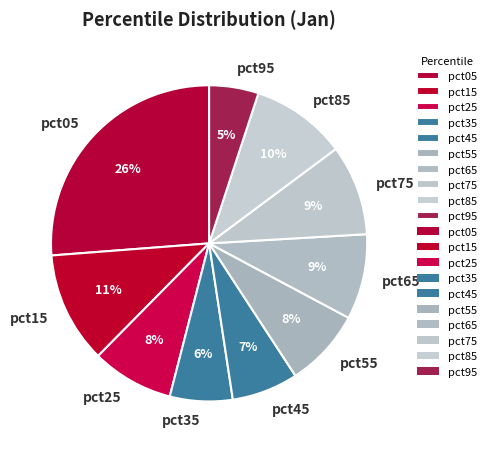

To the nearest percent, what portion does pct85 represent?

10%